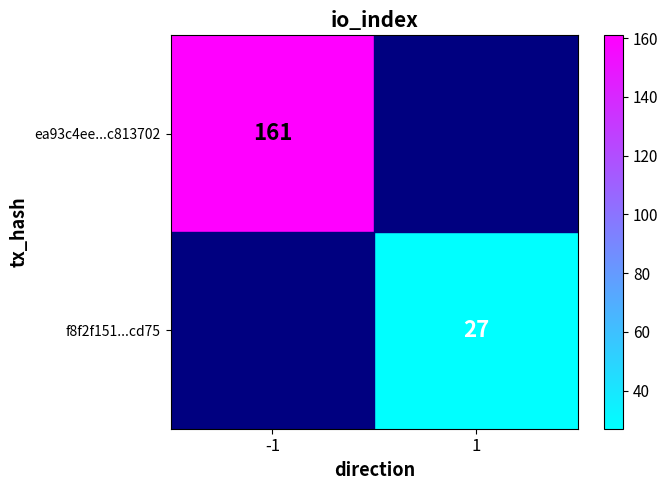

At how many categories does at least one series exceed 59?

1